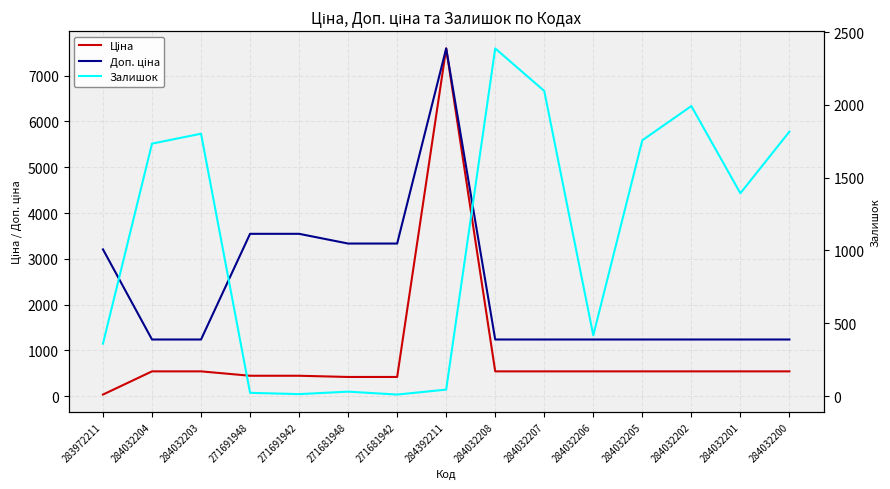

Which series has the largest range (max minus min)?

Ціна